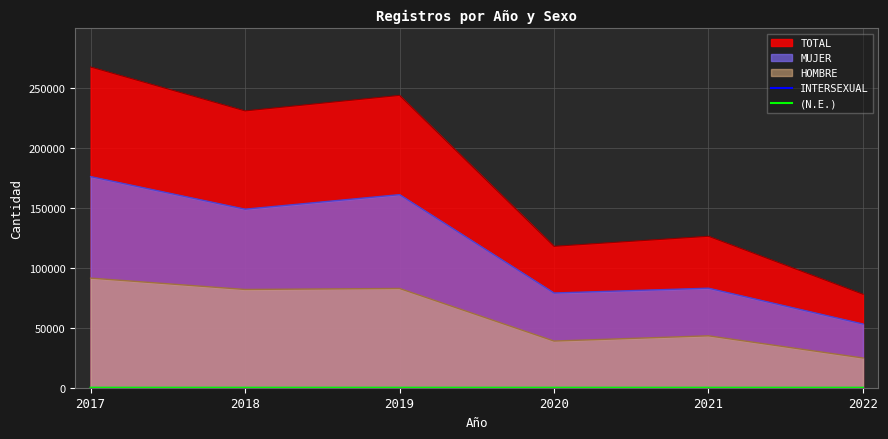

What is the spread (max minus min) of values at 2021?

7